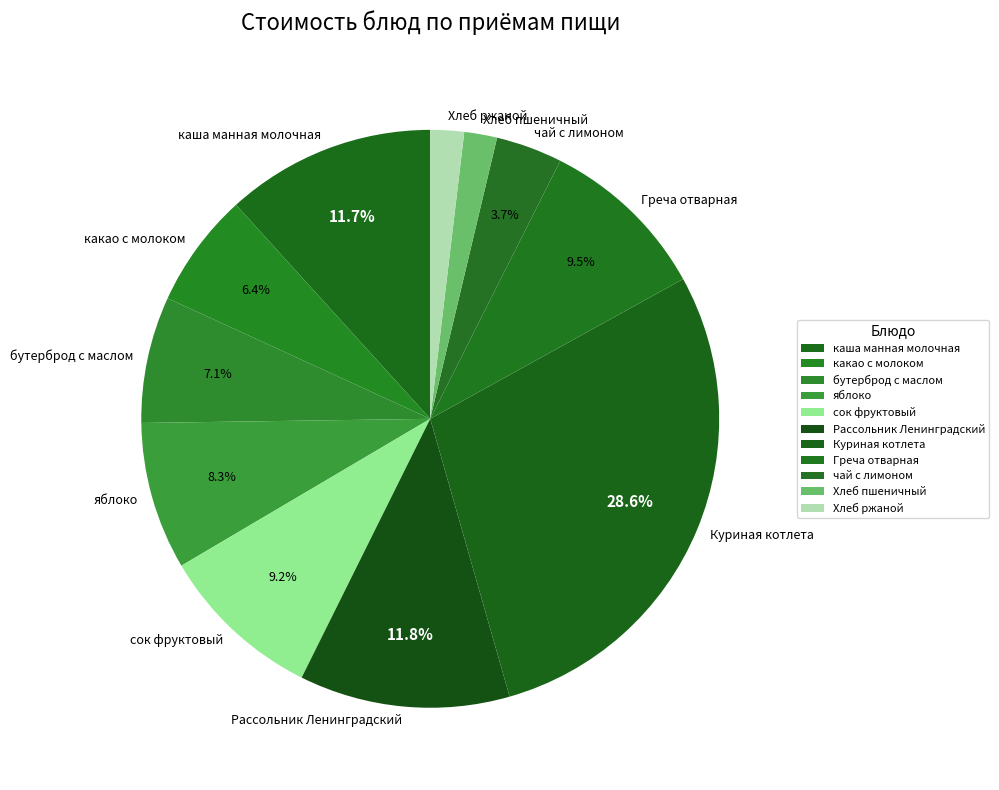

What percentage is NOT represented by Греча отварная?

90.5%